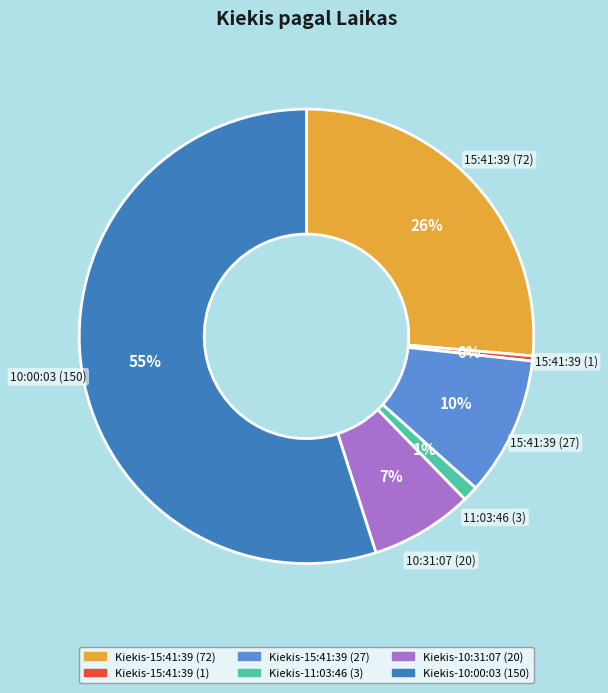

How many slices are in this pie chart?

6